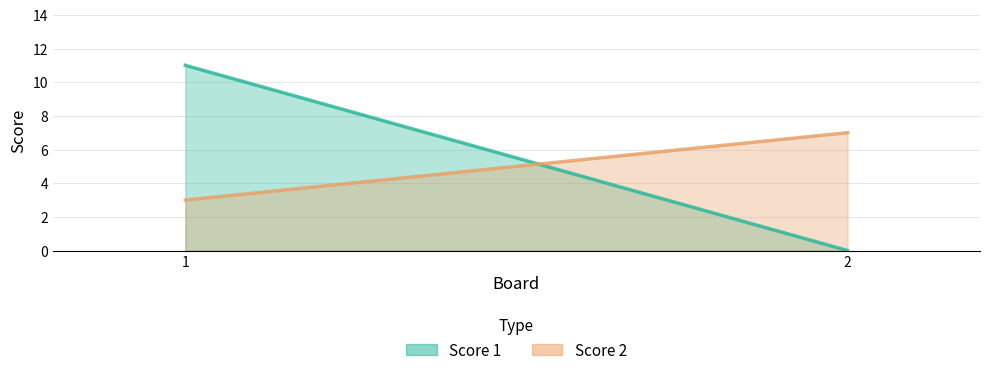

Which series has the largest range (max minus min)?

Score 1